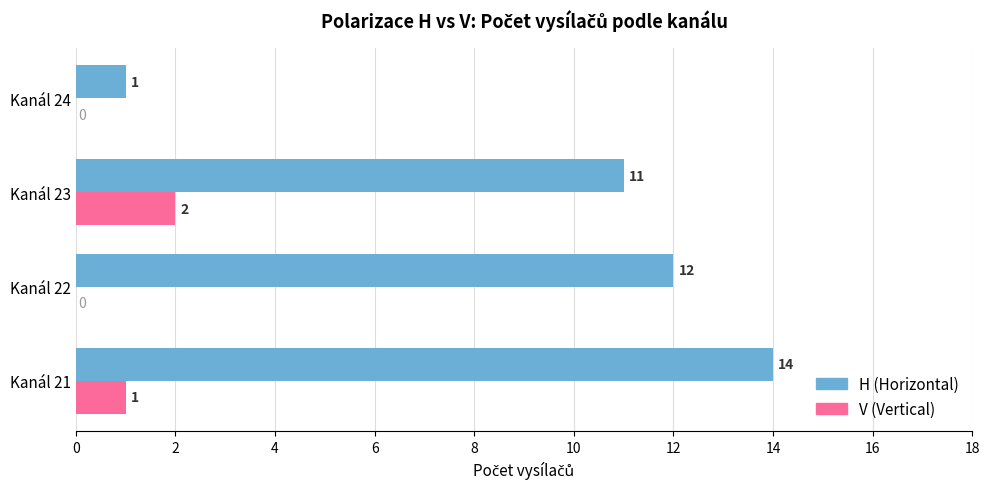

What is the greatest value displayed?

14